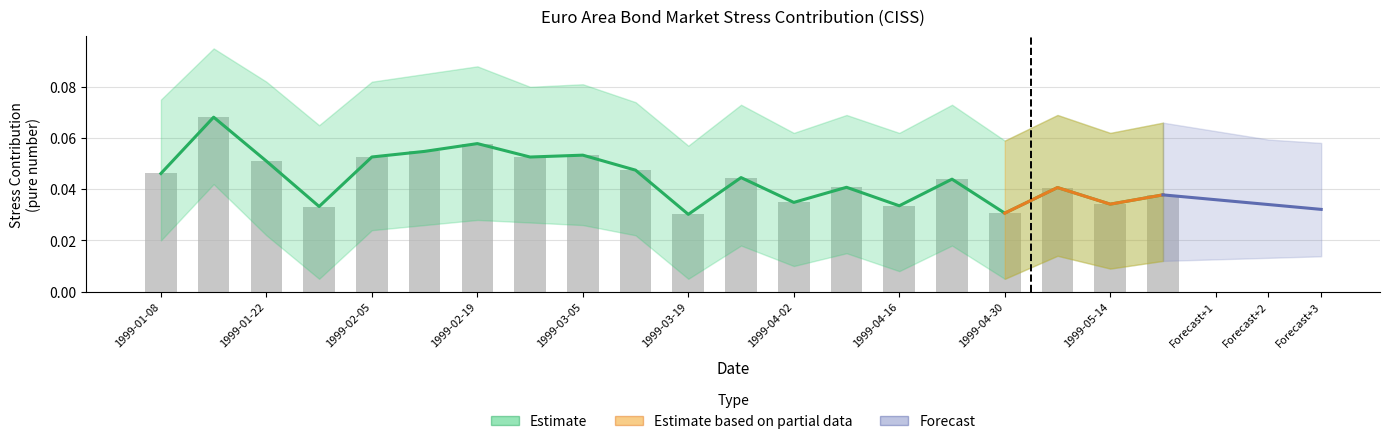

At which label does Upper Band reach its peak?

1999-01-15